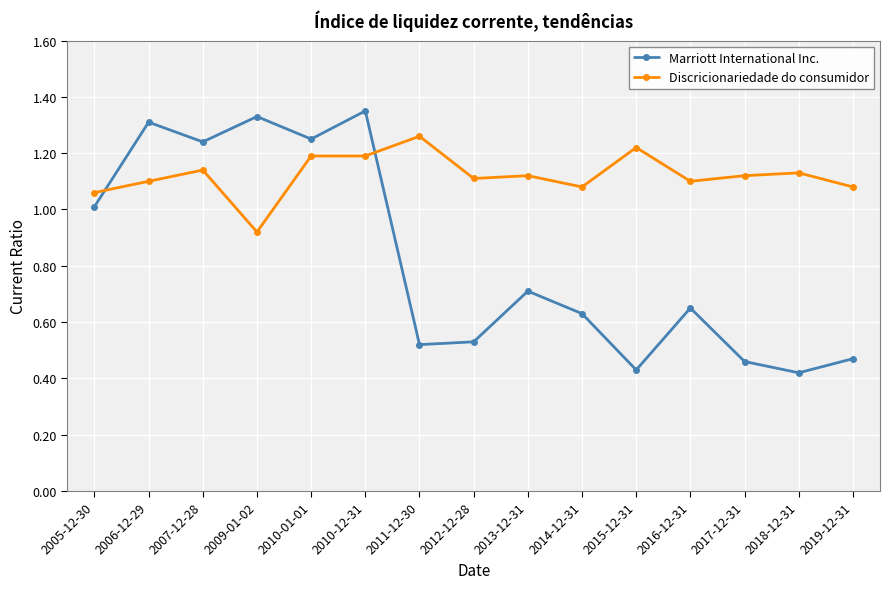

The Marriott International Inc. series shows 1.3 at 2006-12-29. True or false?

True